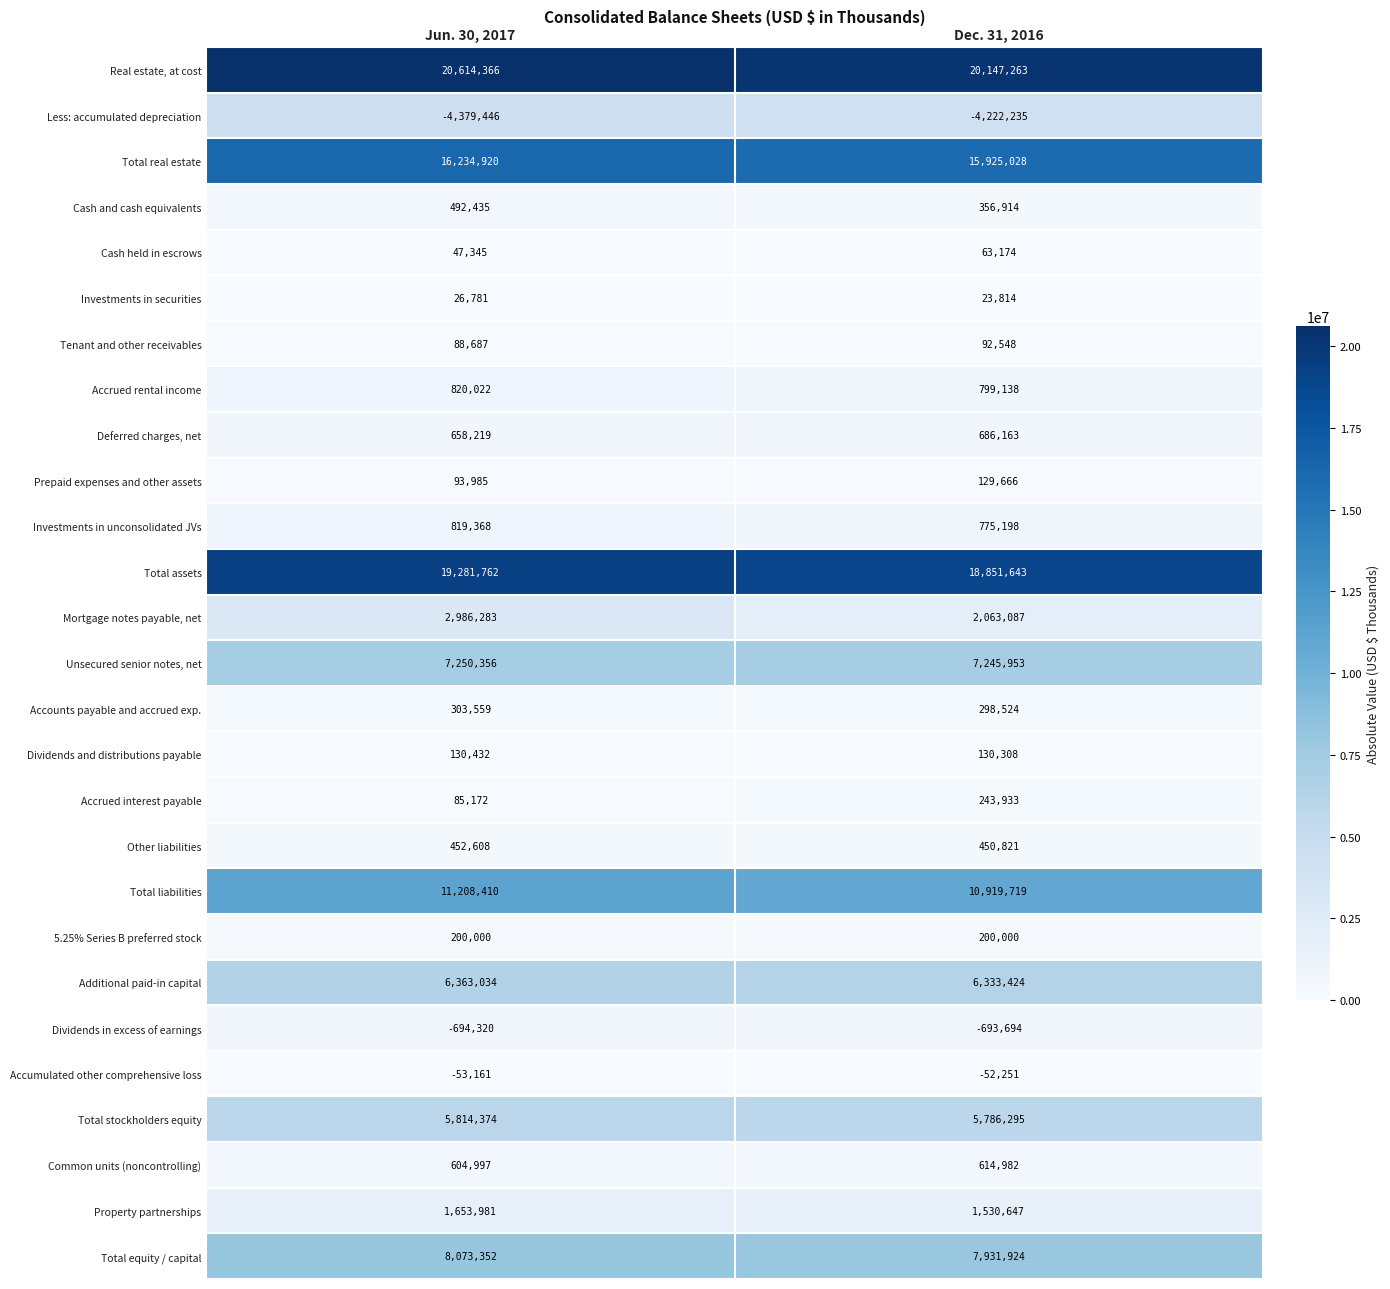

Which series has the widest spread of values?

Mortgage notes payable, net